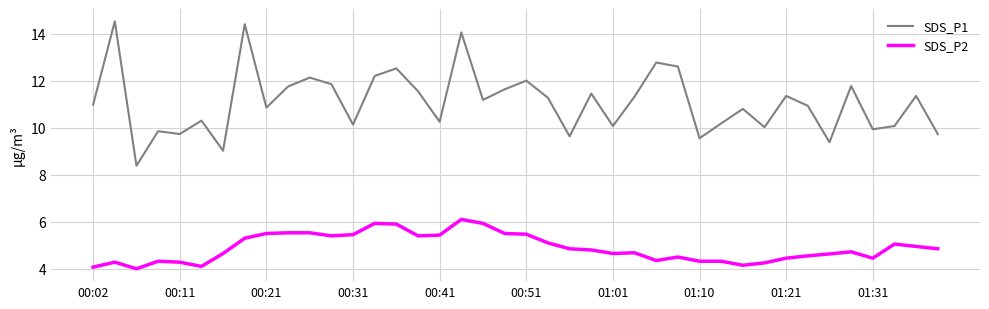

What is the minimum value for SDS_P2?

4.0